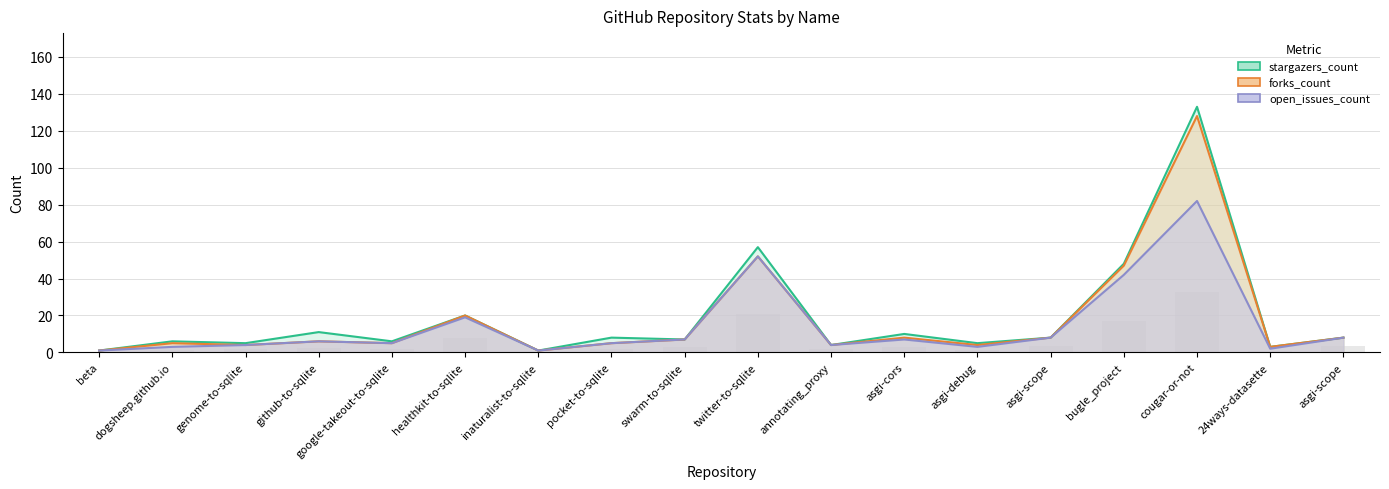

Which series has the largest total across all categories?

stargazers_count